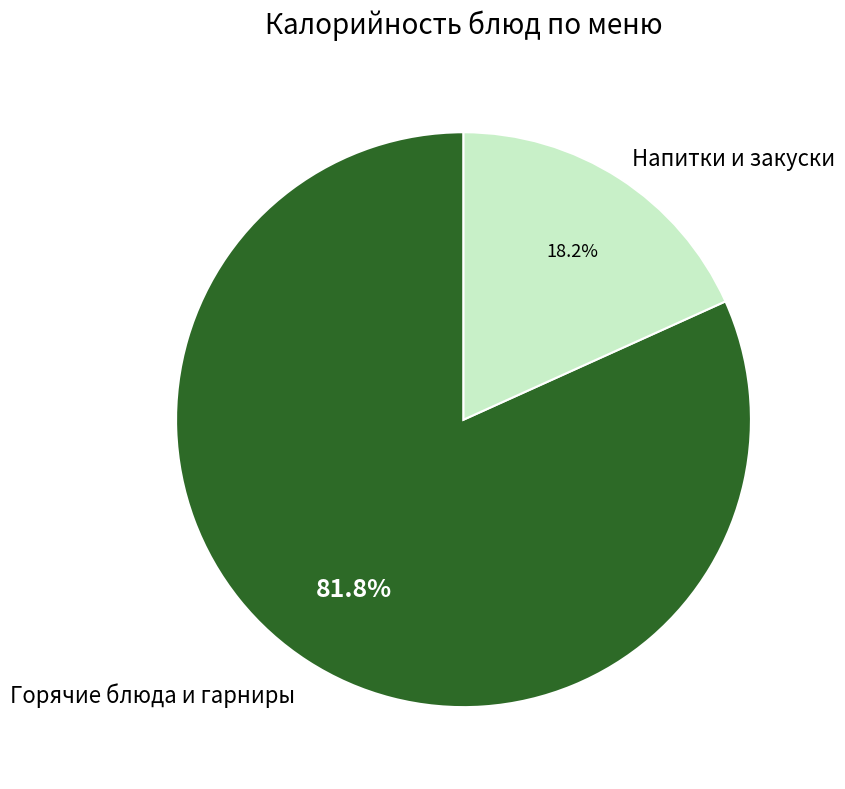

Which category accounts for the majority?

Горячие блюда и гарниры